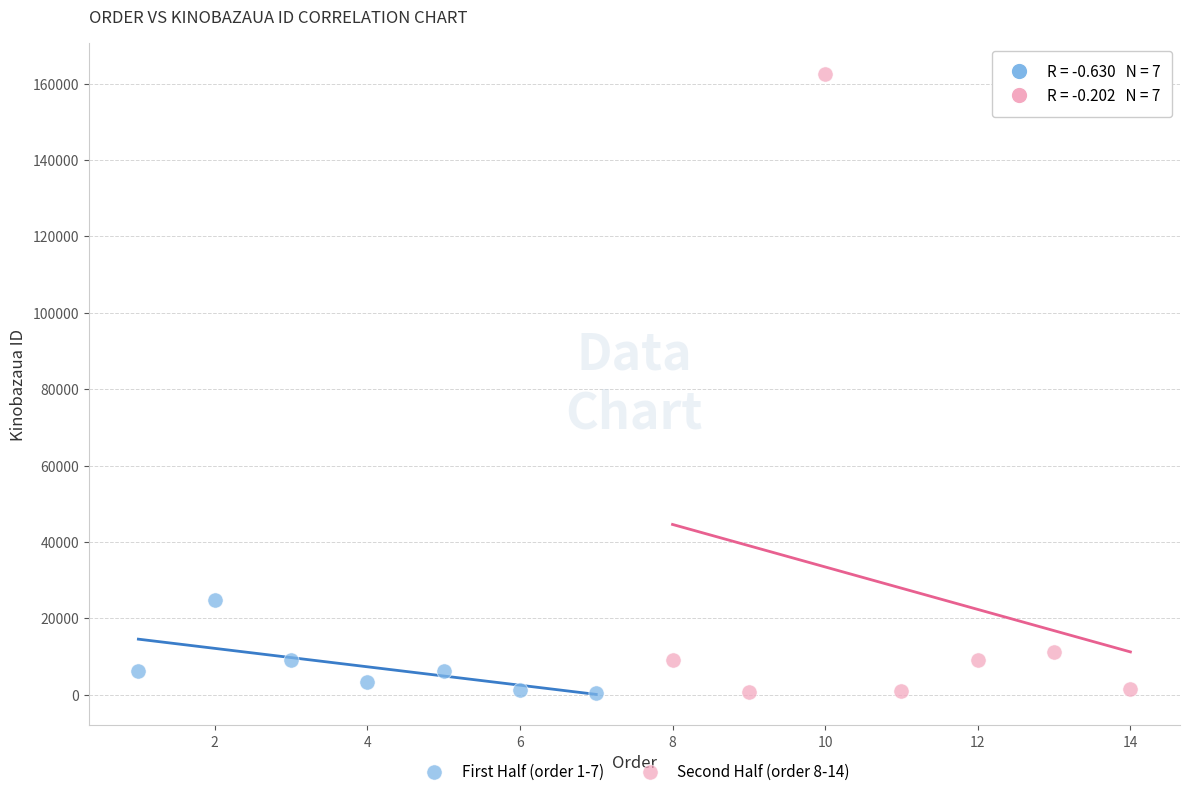

Which series has the largest Y range (max minus min)?

Second Half (order 8-14)